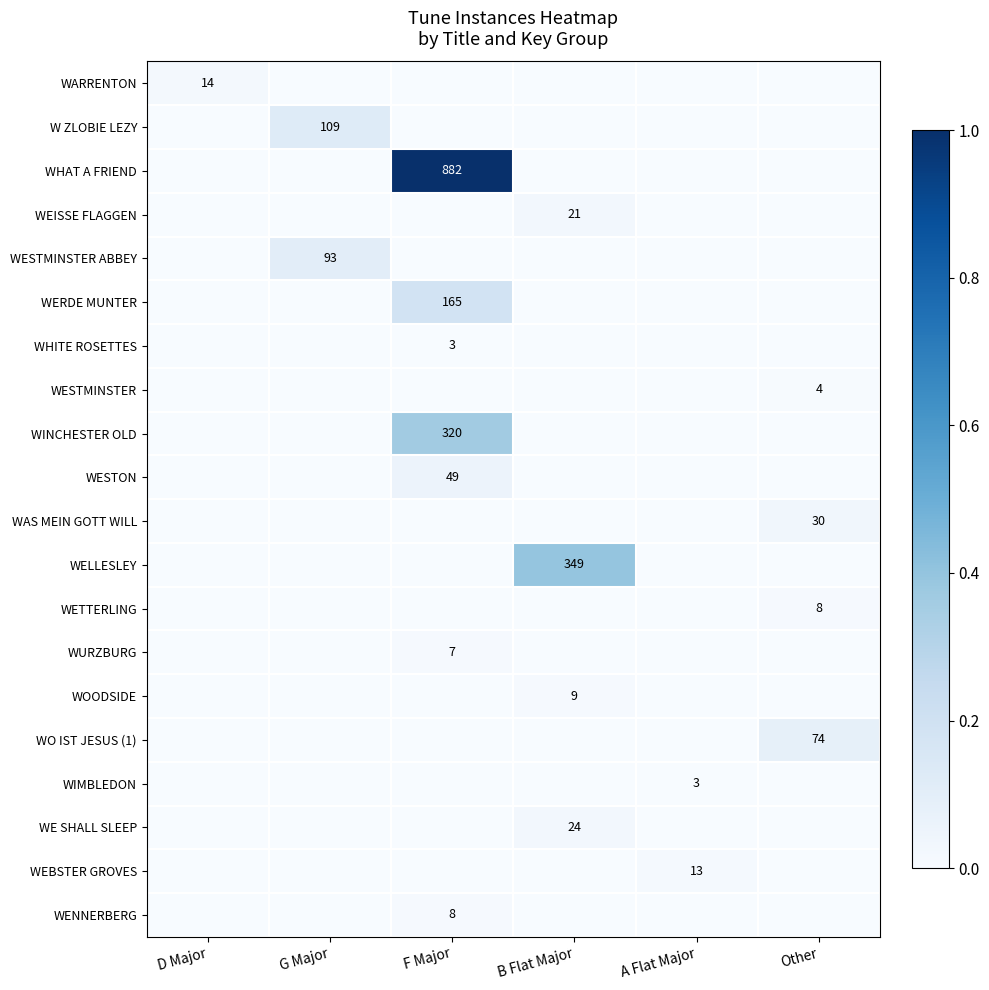

Is it true that WERDE MUNTER equals 260 at F Major?

False